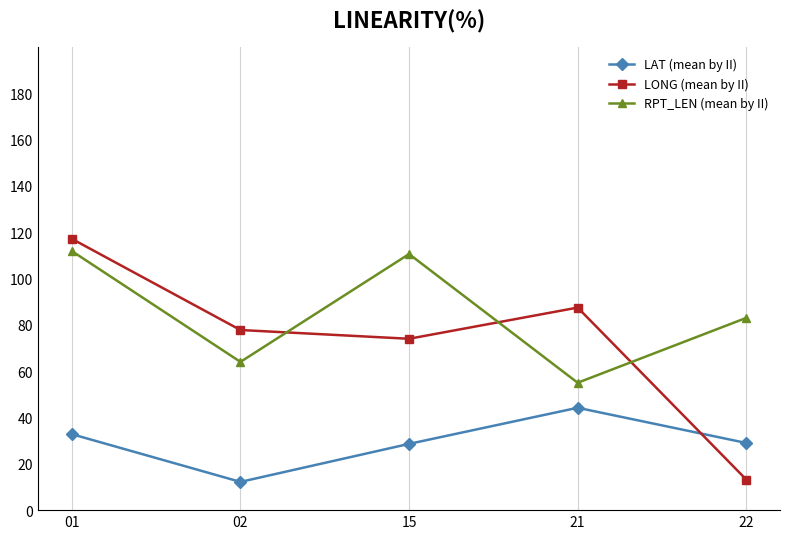

After their last crossing, which series has the higher values: RPT_LEN (mean by II) or LONG (mean by II)?

RPT_LEN (mean by II)